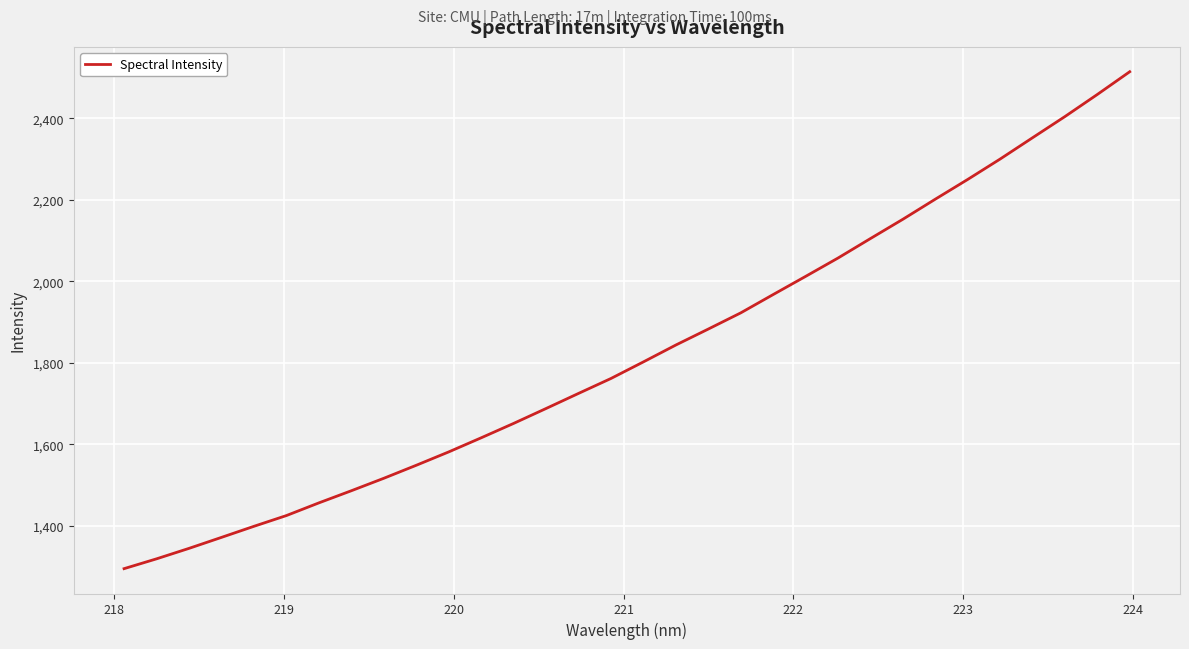

What is the difference between the maximum and minimum values?

1219.1